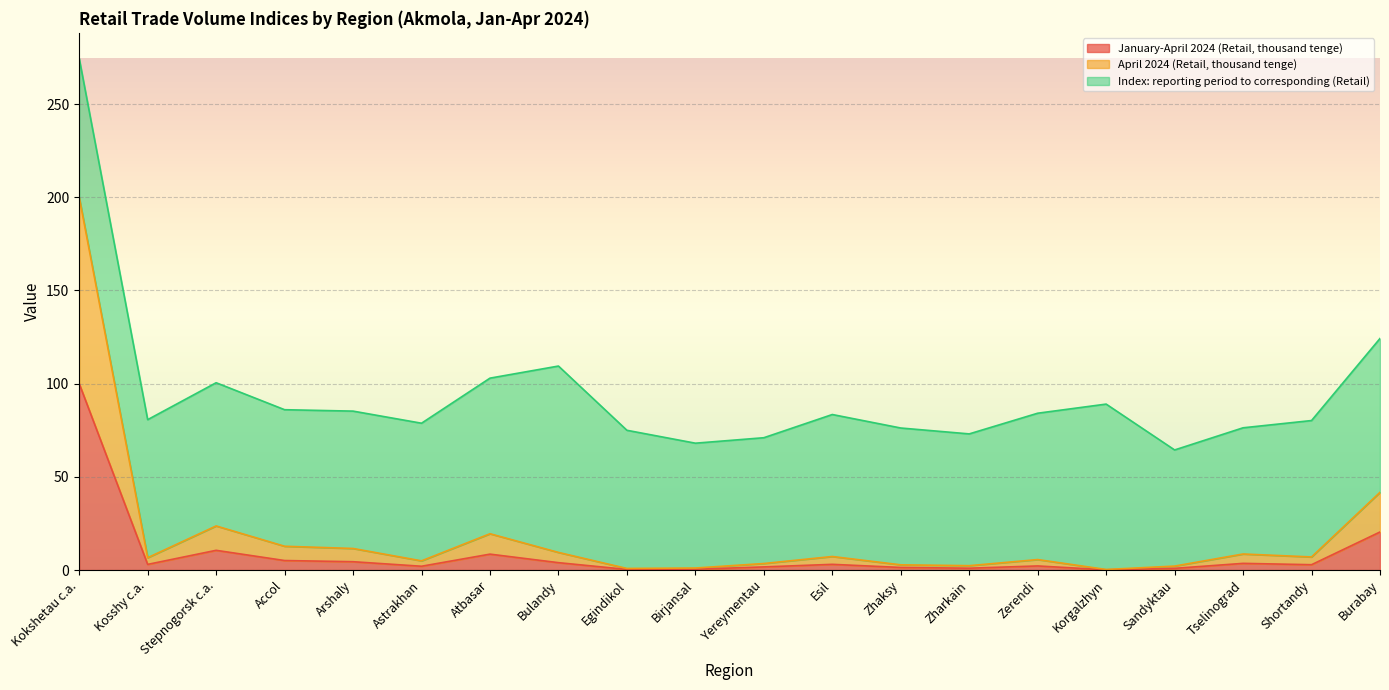

Count the number of categories in the chart.

20